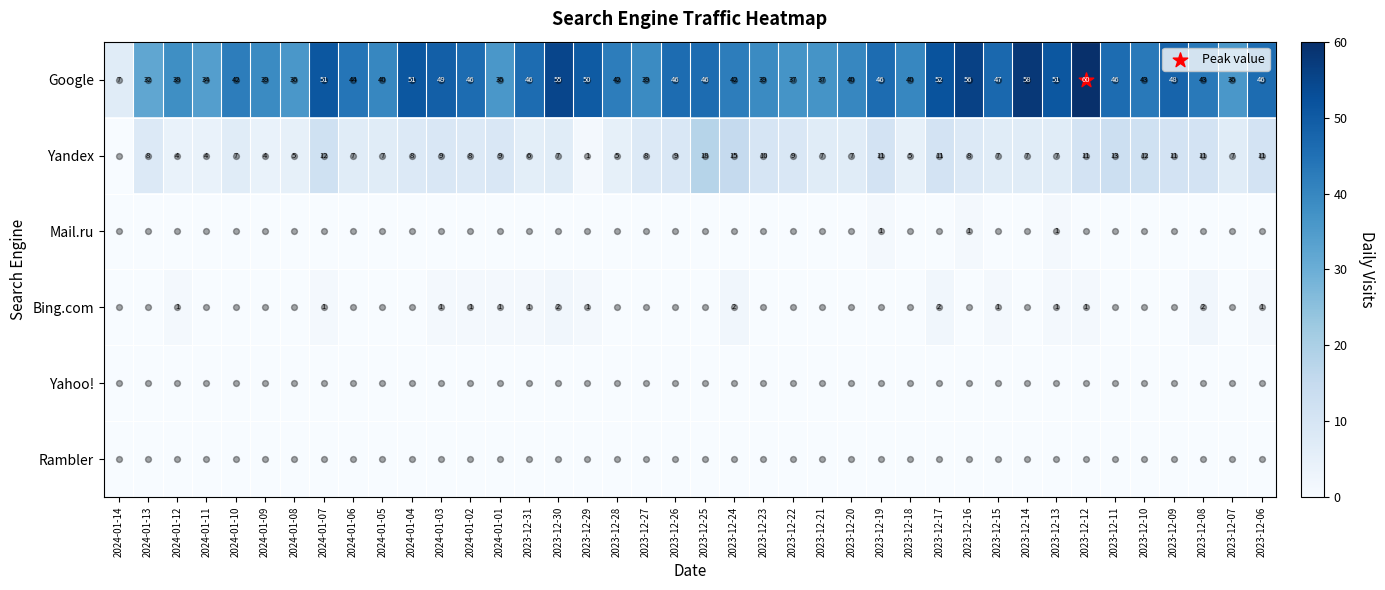

What is the sum of the Google values at 2023-12-09 and 2024-01-10?

90